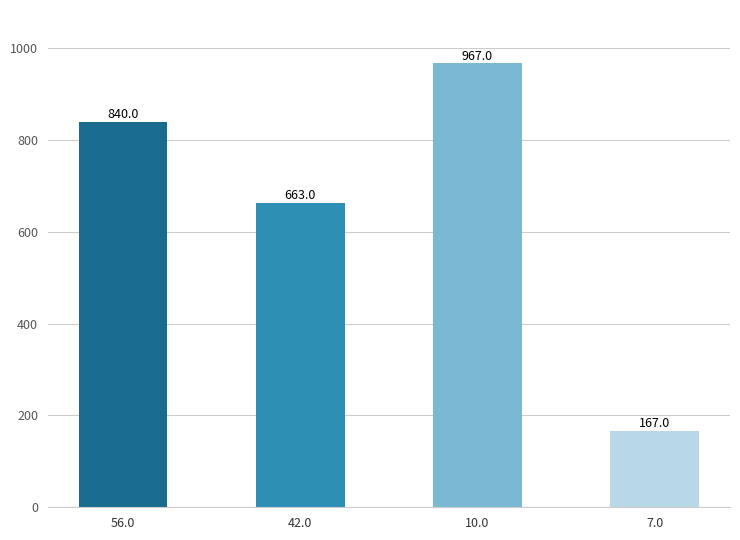

What is the average value?

659